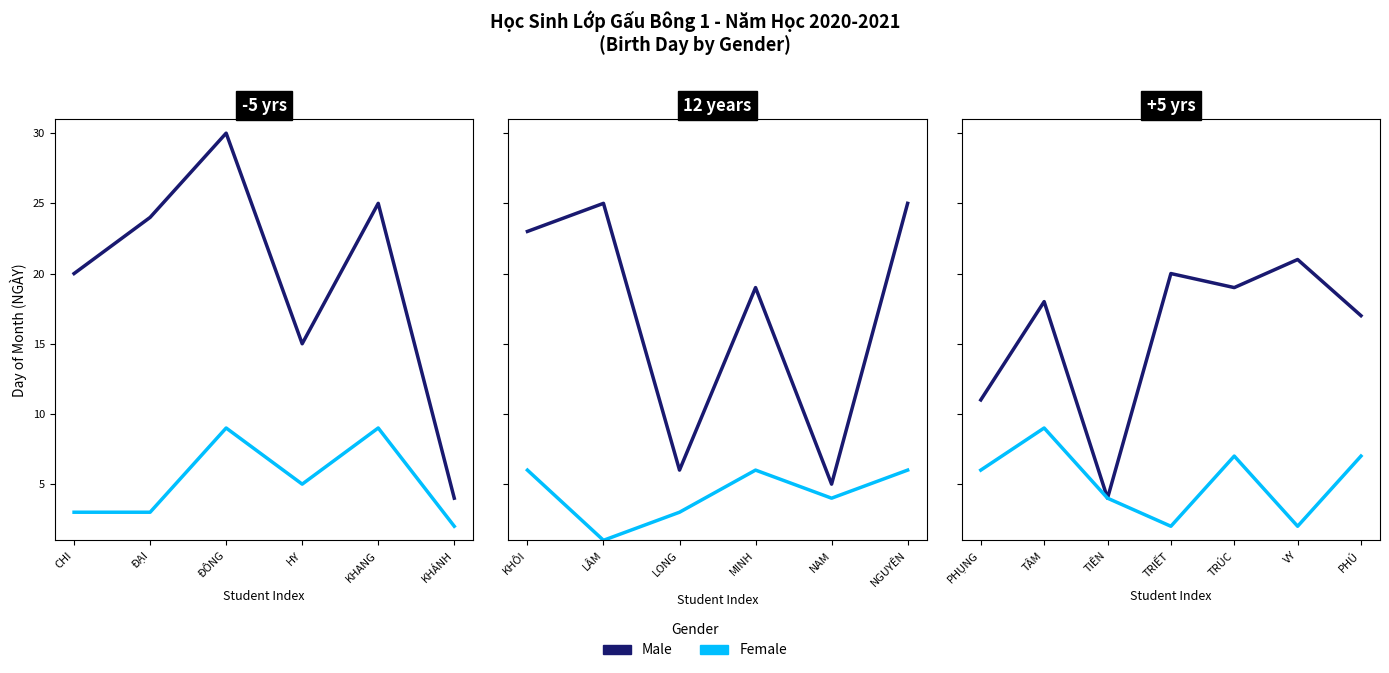

What is the label of the 6th point from the left?

VY